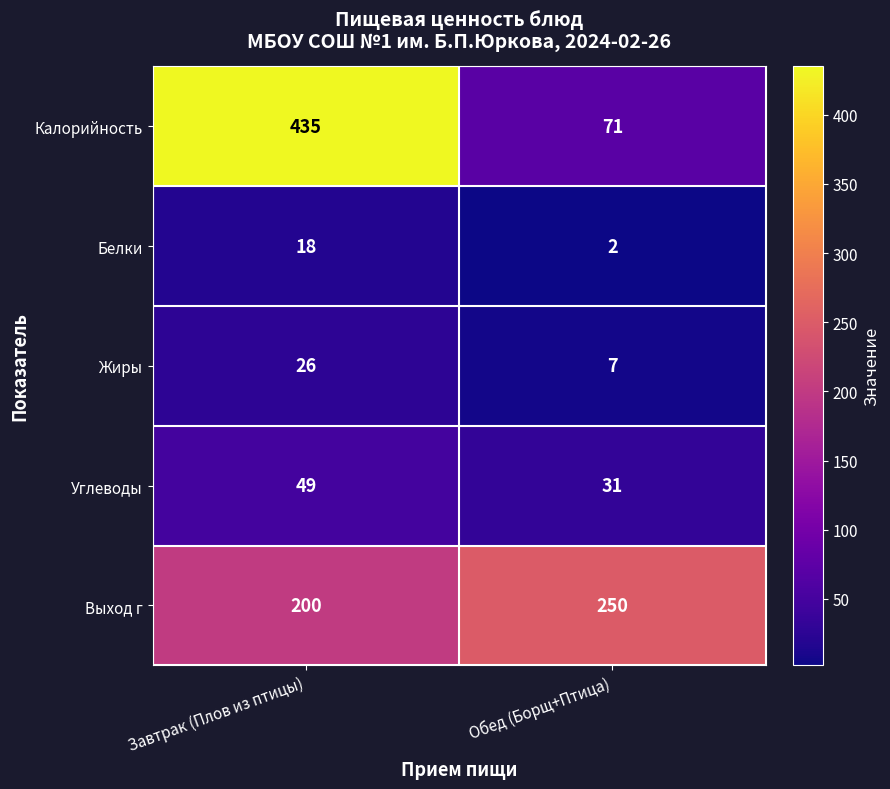

At which category does the chart reach its peak across all series?

Завтрак (Плов из птицы)